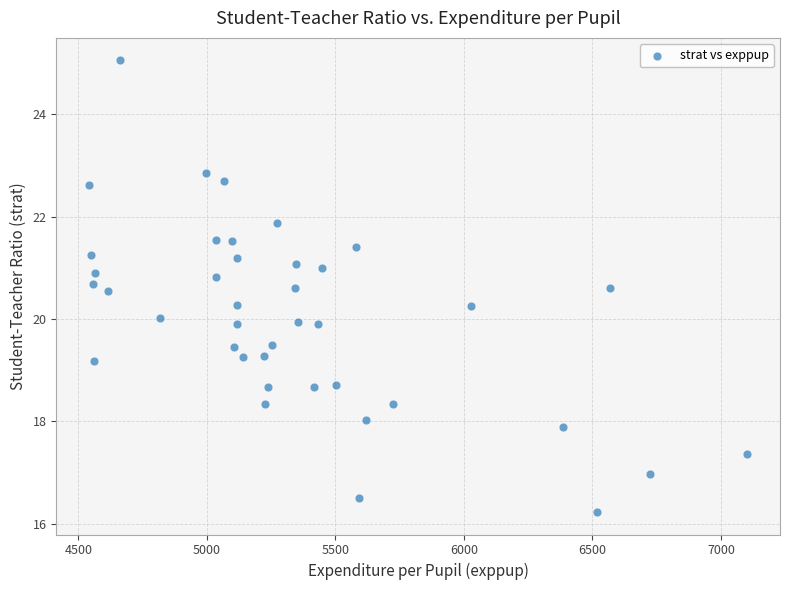

What is the range of Y values (max minus min)?

8.8